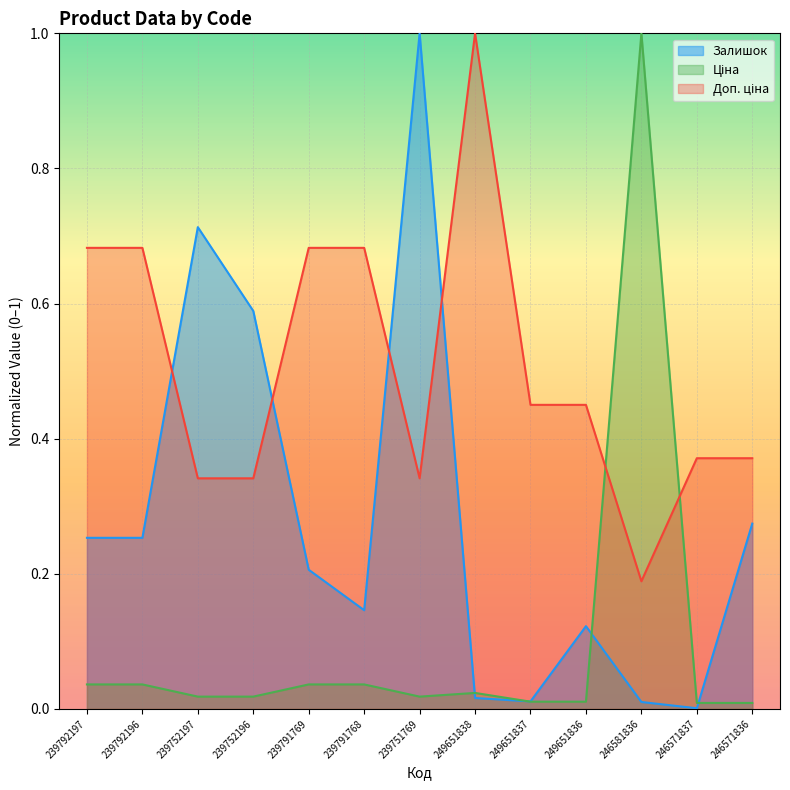

Which series has the widest spread of values?

Залишок